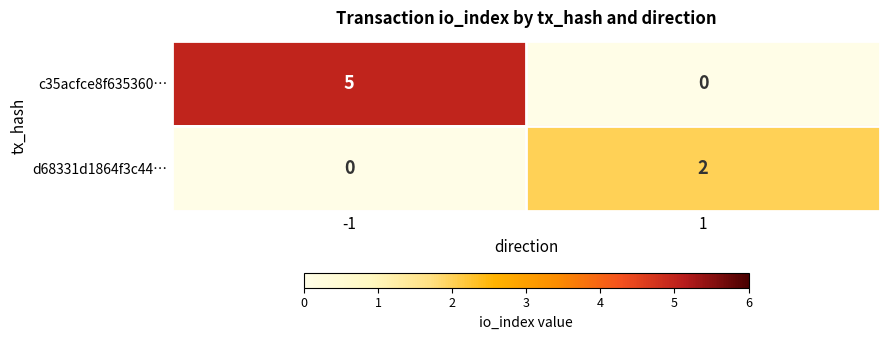

The d68331d1864f3c44… series shows 3 at 1. True or false?

False